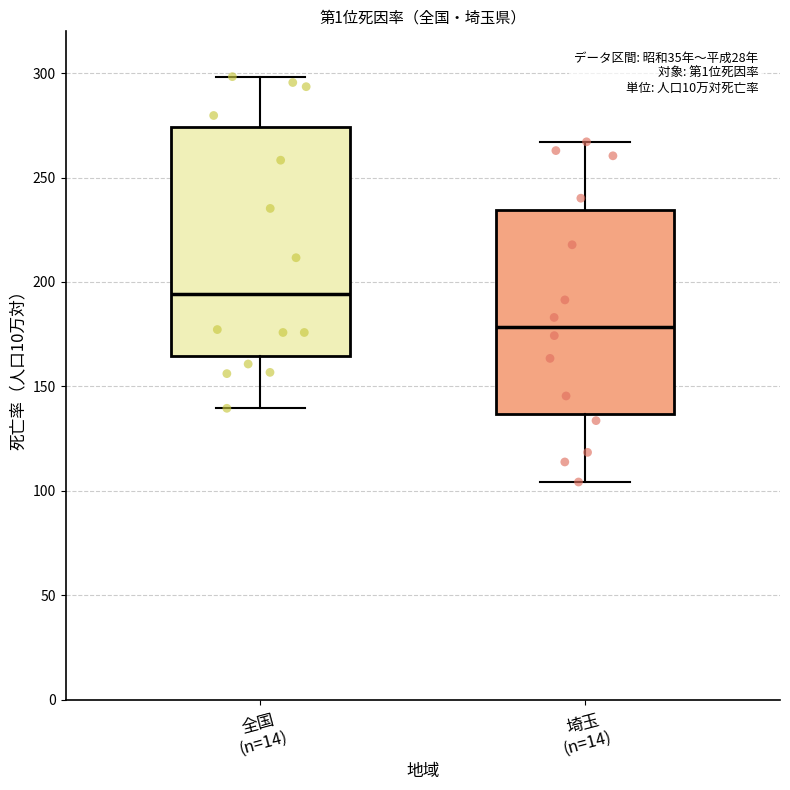

Reading left to right, transcribe this box plot: for each box, give where its median line is, the range the box spans, and where its two whiskers end, as read against the y-axis. The values are not printed on the chart, so give them approximately, as read against the axis.

全国 (n=14): median 195, box 165 to 275, whiskers 140 to 300
埼玉 (n=14): median 180, box 135 to 235, whiskers 105 to 265